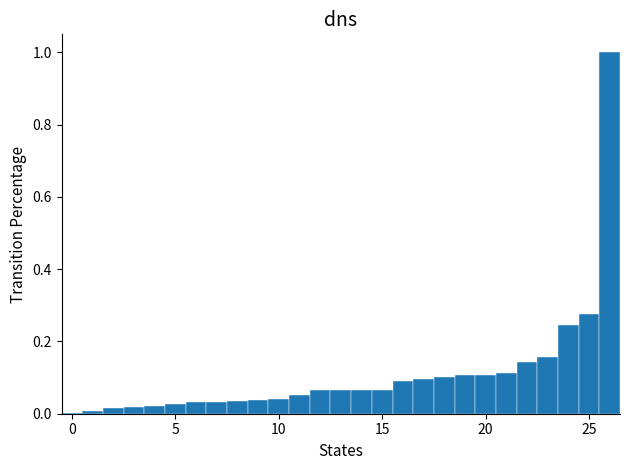

What is the maximum value shown in the chart?

1.0